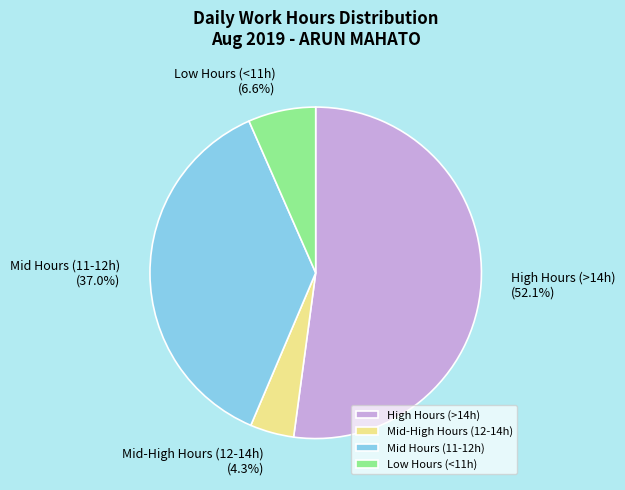

How much of the chart is everything except Mid Hours (11-12h)?

63.0%